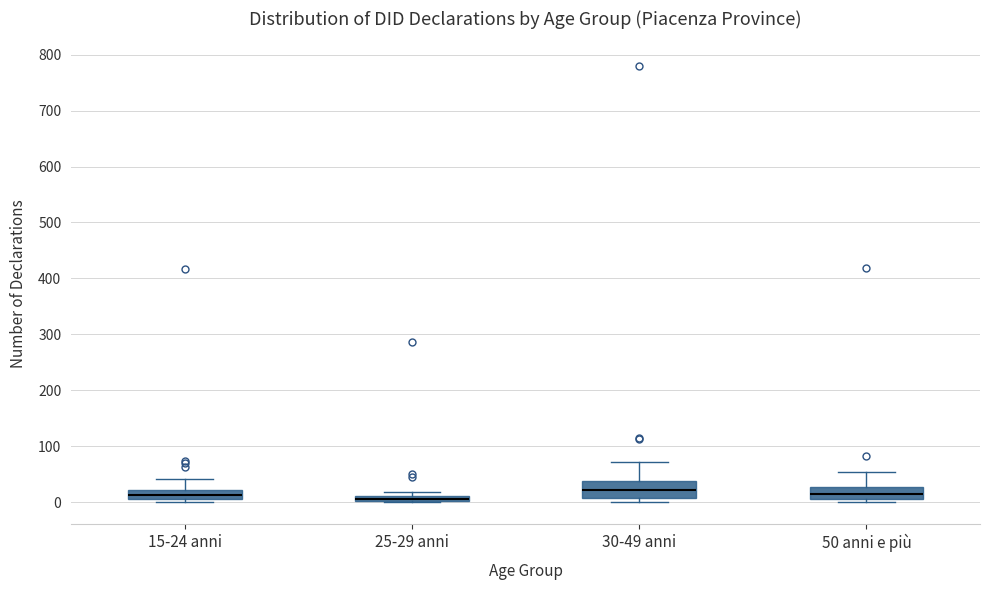

Where is the lower edge of the box for 25-29 anni on the y-axis? The values are not printed on the chart, so give them approximately, as read against the axis.

0